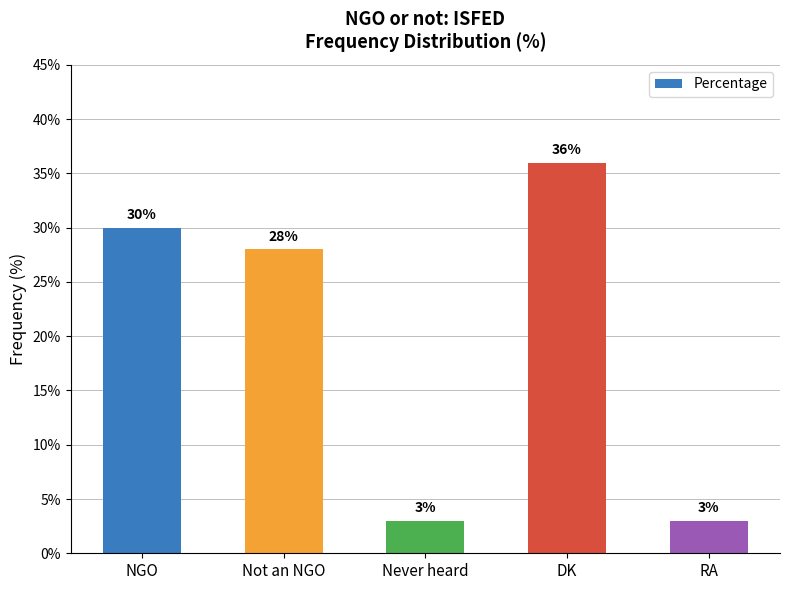

Approximately how many times larger is the value at NGO compared to DK?

0.8